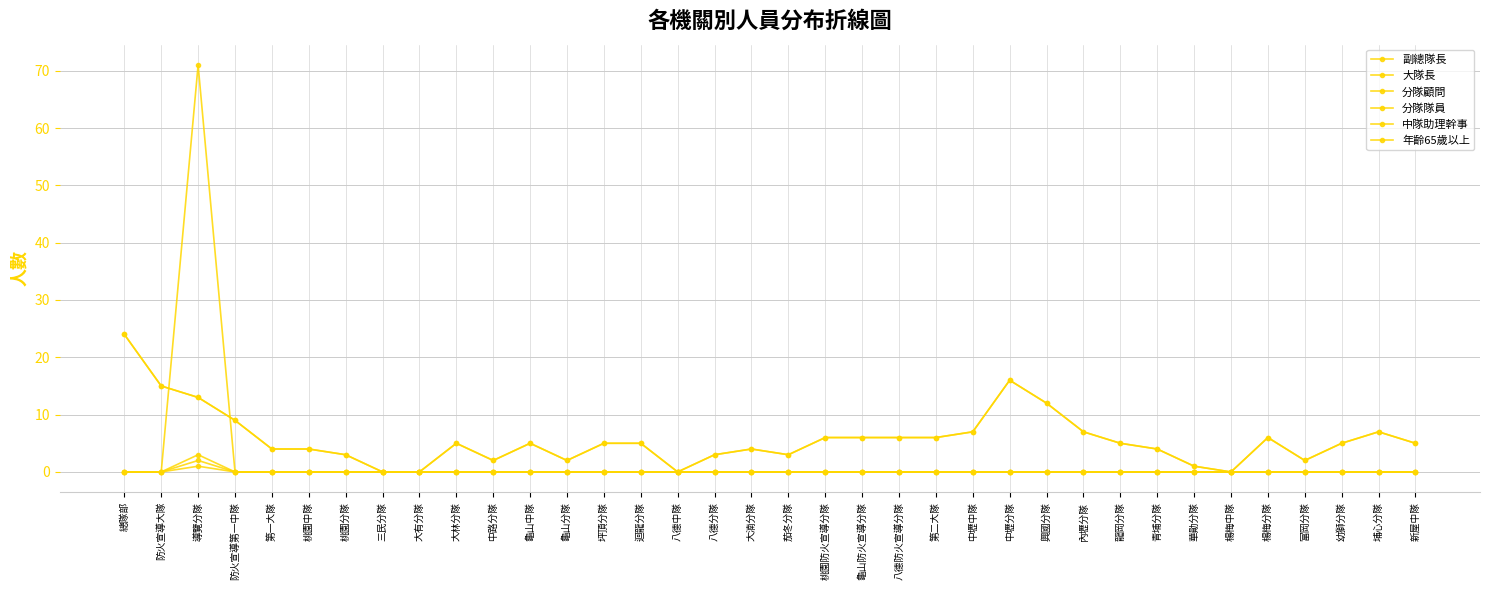

Does the chart have visible grid lines?

Yes